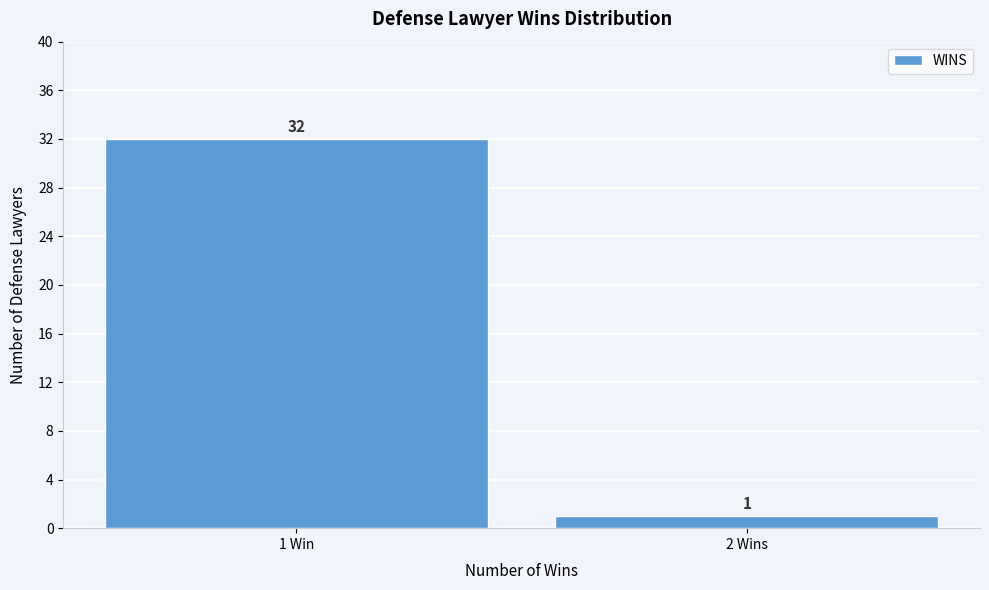

Reading left to right, what are all the values shown in this chart?

1 Win=32	2 Wins=1